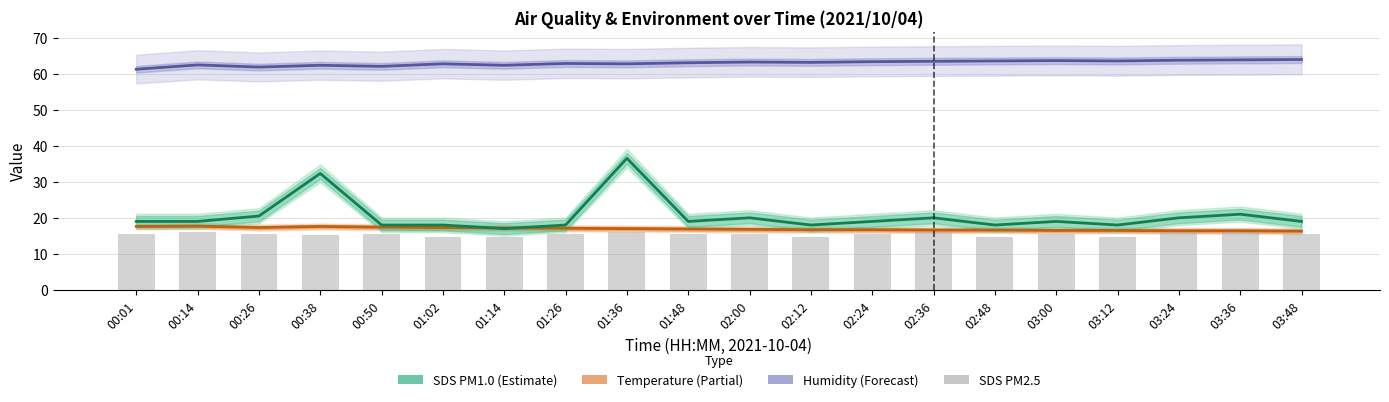

Is the value of Humidity at 03:36 greater than the value of SDS PM1.0 at 01:48?

Yes